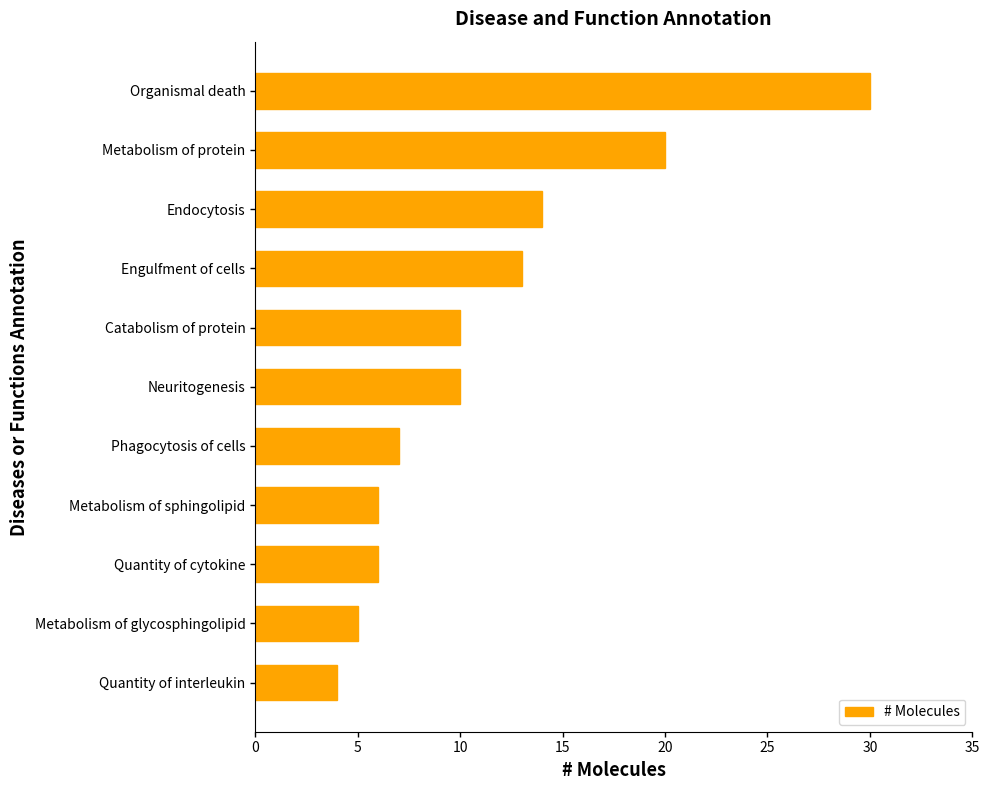

At which category does the chart reach its minimum across all series?

Quantity of interleukin